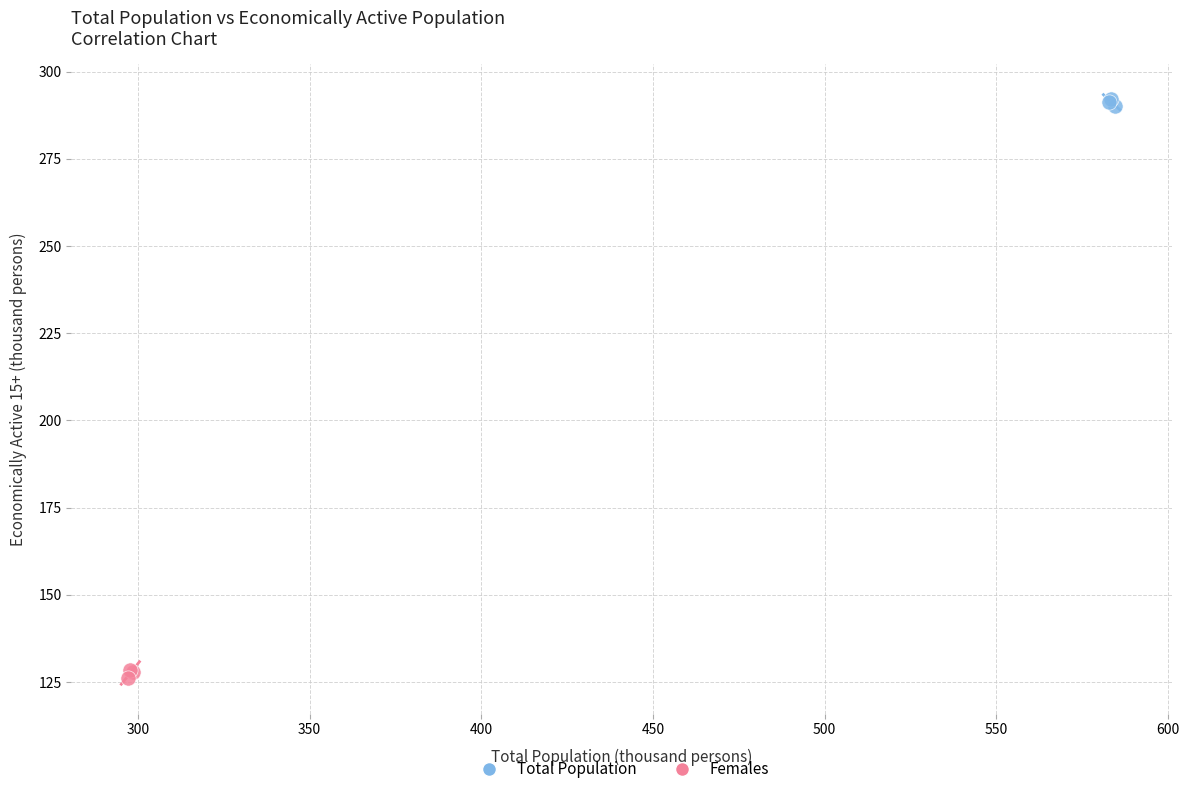

Which series contains the highest Y value?

Total Population